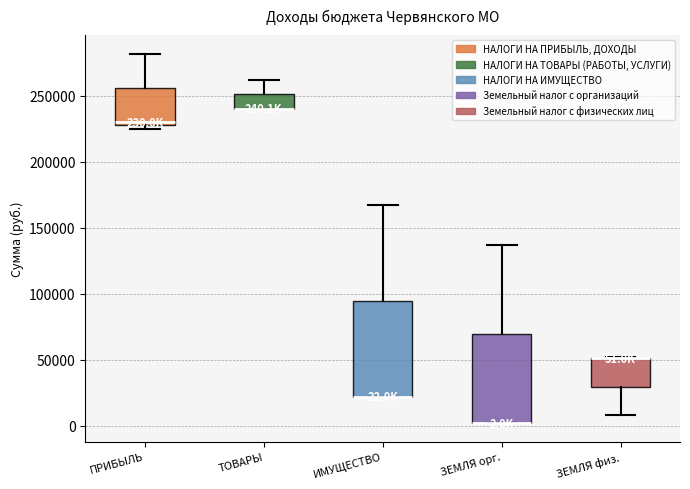

Comparing the boxes themselves (not the whiskers), which one is the tallest?

ИМУЩЕСТВО